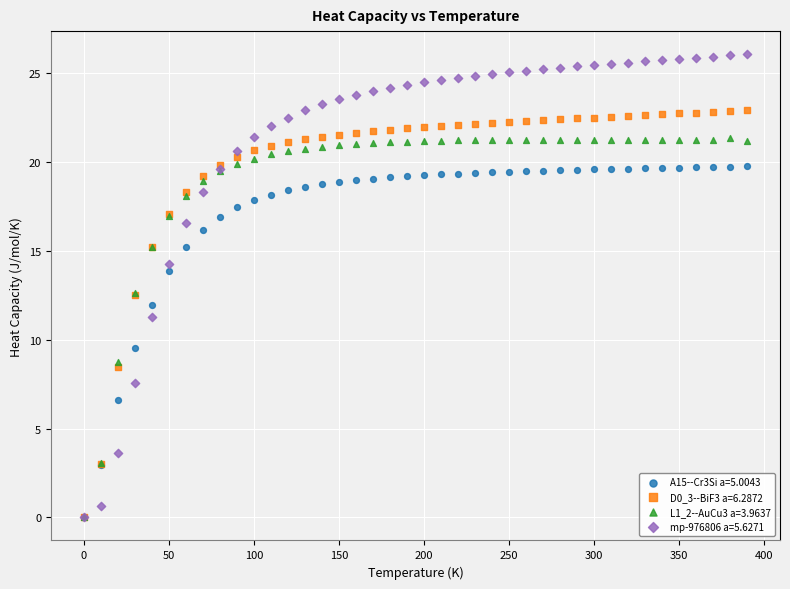

Which series has the largest Y range (max minus min)?

mp-976806 a=5.6271